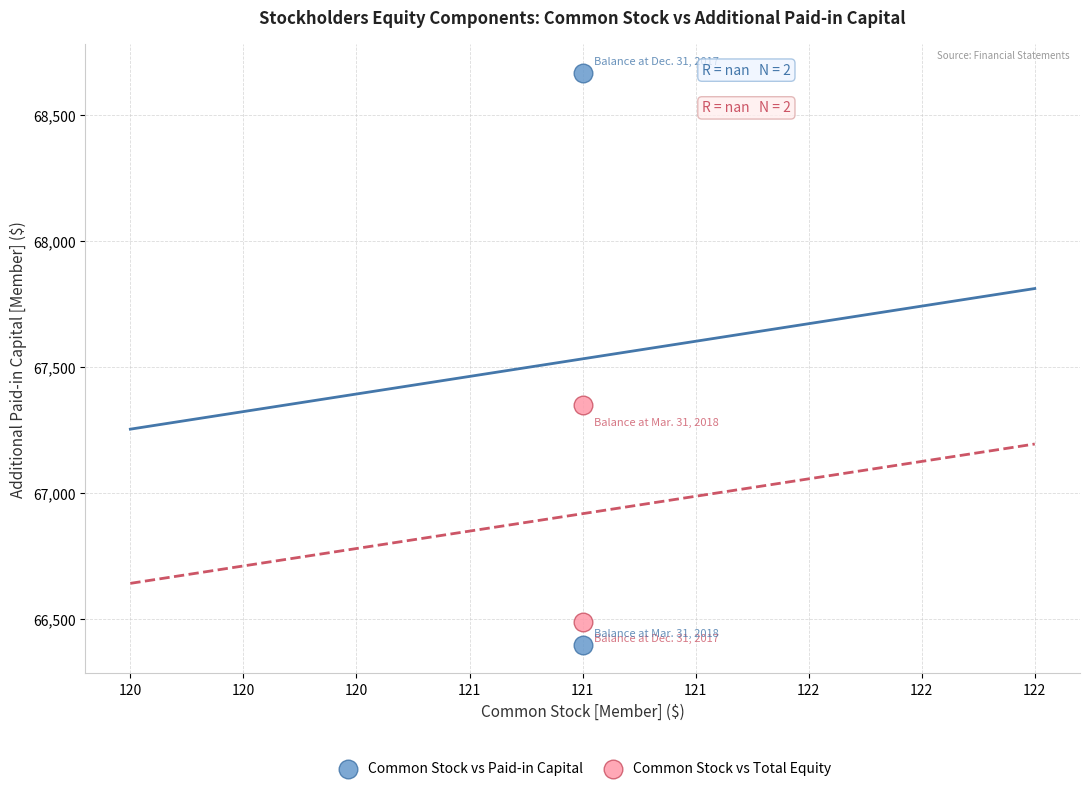

Which series reaches the maximum Y coordinate?

Common Stock vs Paid-in Capital